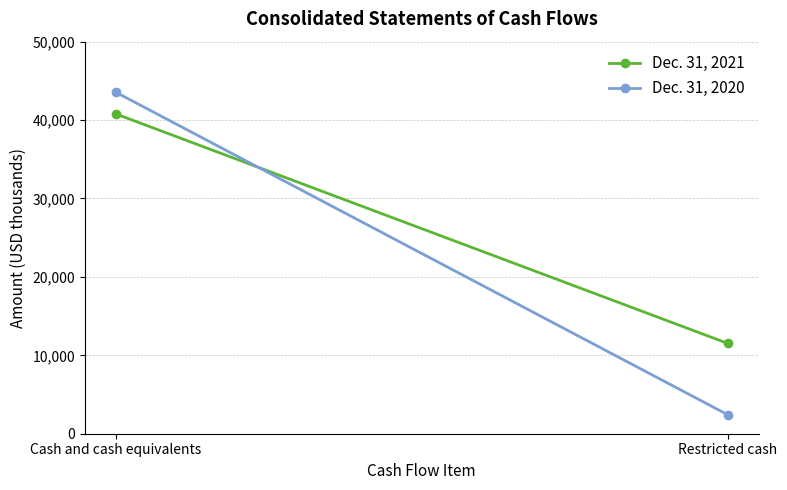

What is the label of the 1st point from the right?

Restricted cash